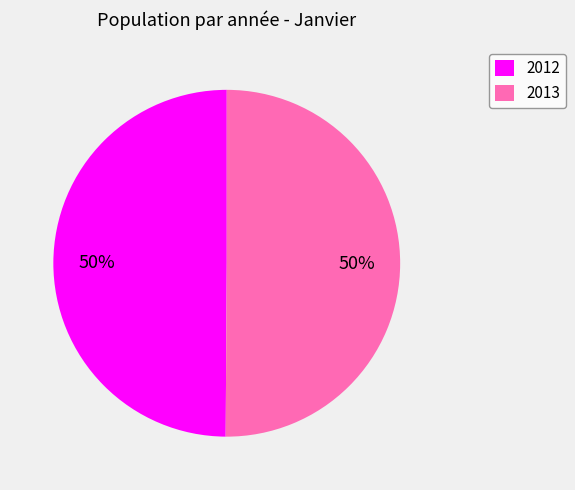

Approximately how many times larger is the value at 2013 compared to 2012?

1.0